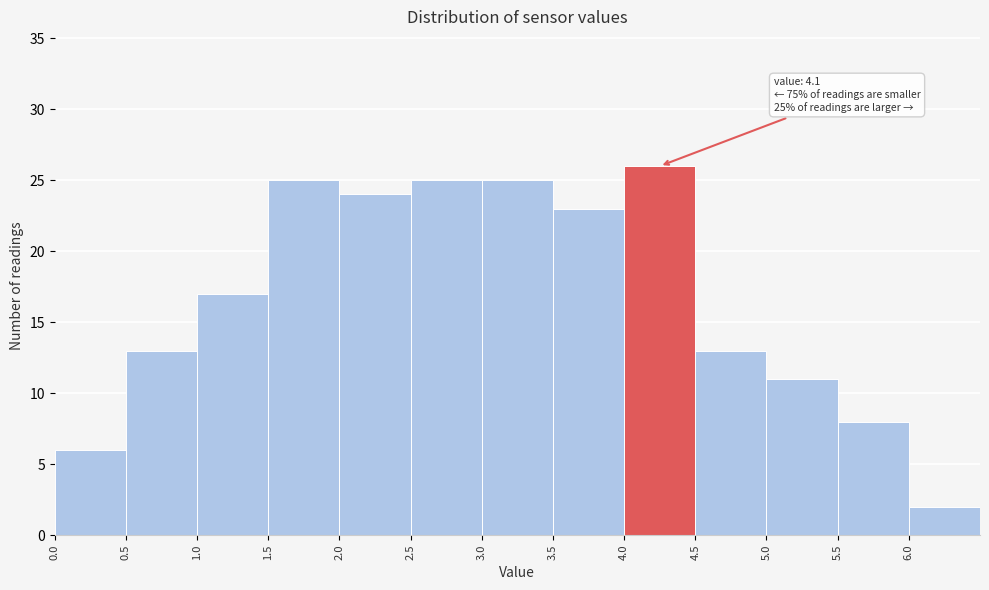

Over which range of the x-axis is the bar tallest?

4.0 to 4.5